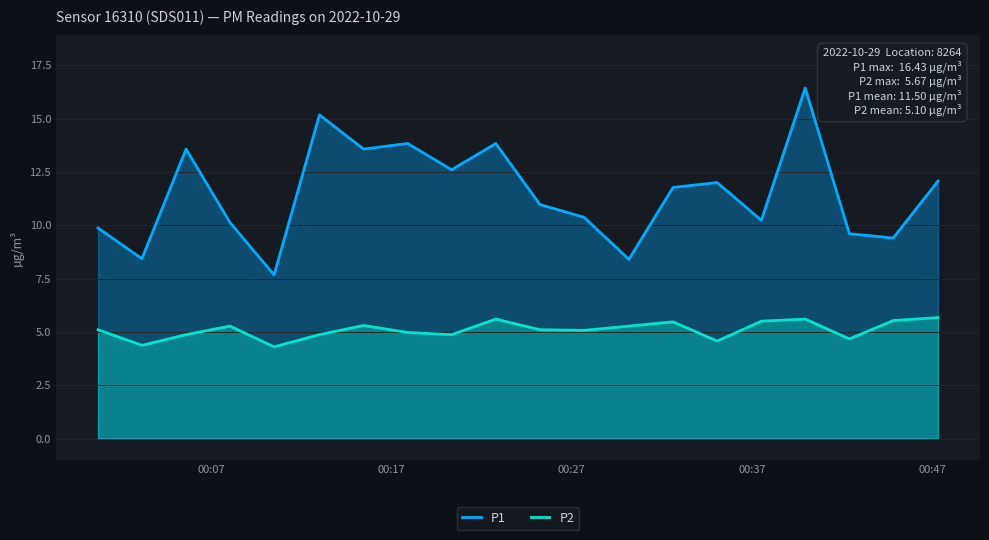

What is the difference between the maximum and minimum values in the P1 series?

8.8